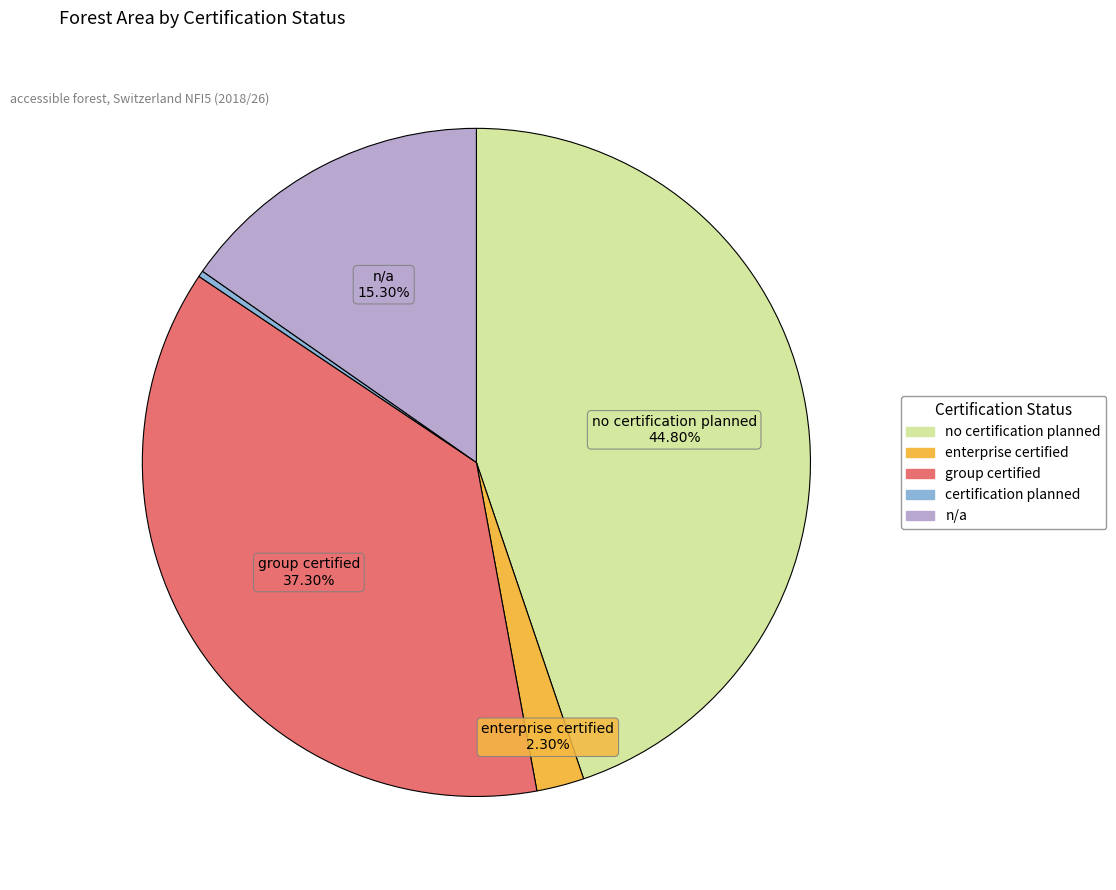

Is there a majority slice in this chart?

No